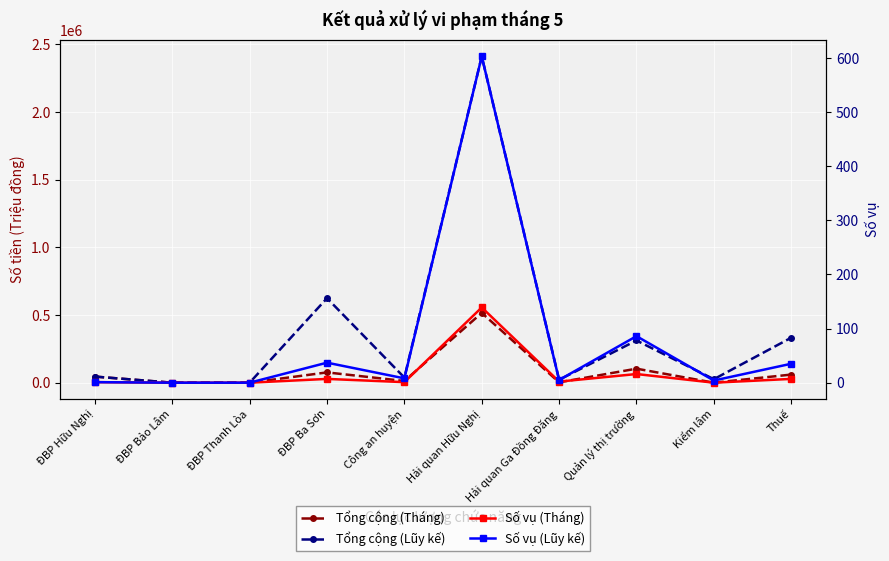

What is the highest value of the Tổng cộng (Lũy kế) series?

2409570.7